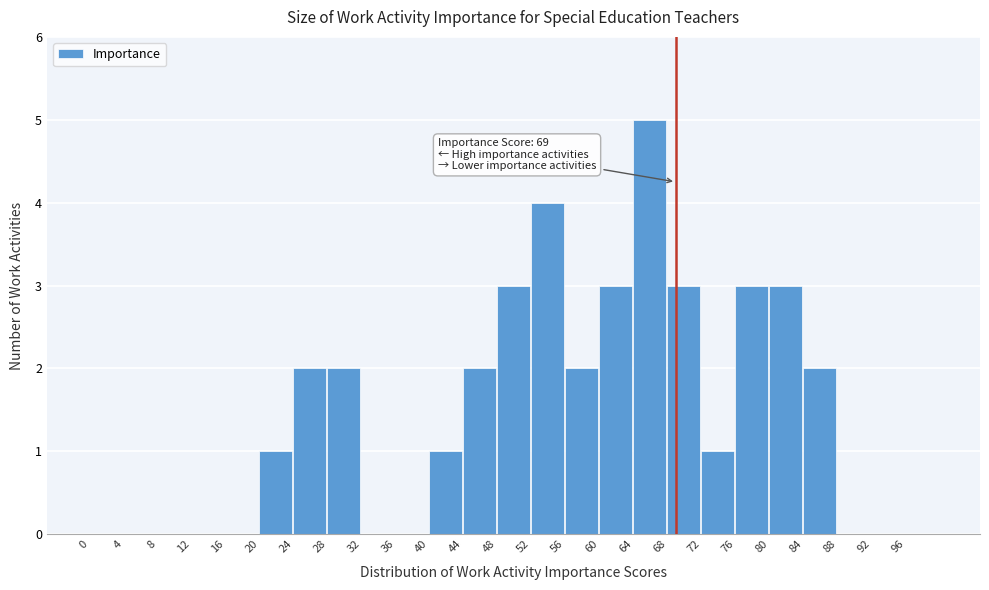

Which range on the x-axis has the tallest bar?

64 to 68